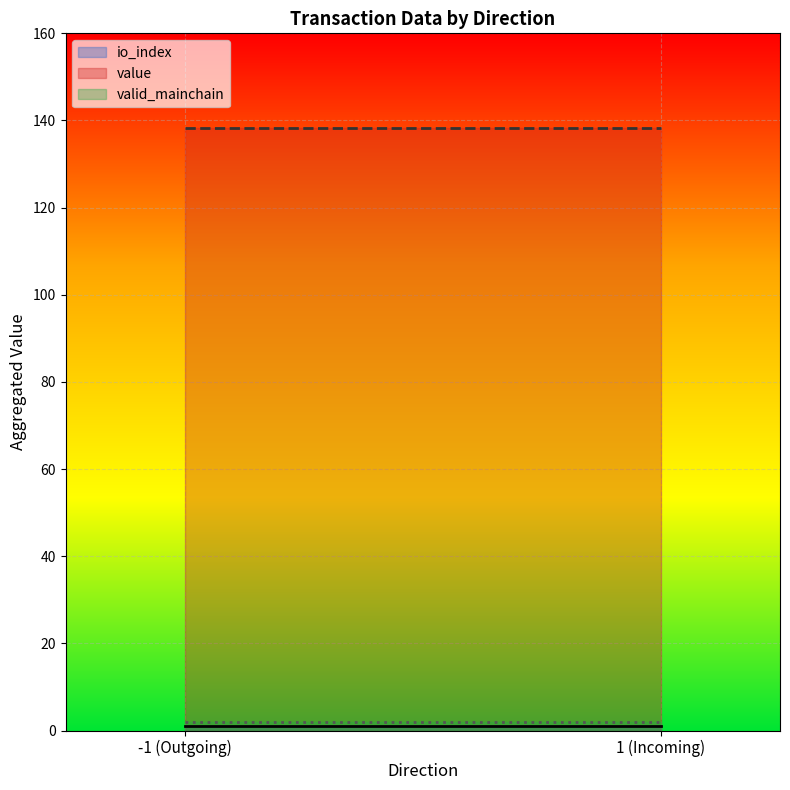

What is the sum of the io_index values at 1 and -1?

2.0